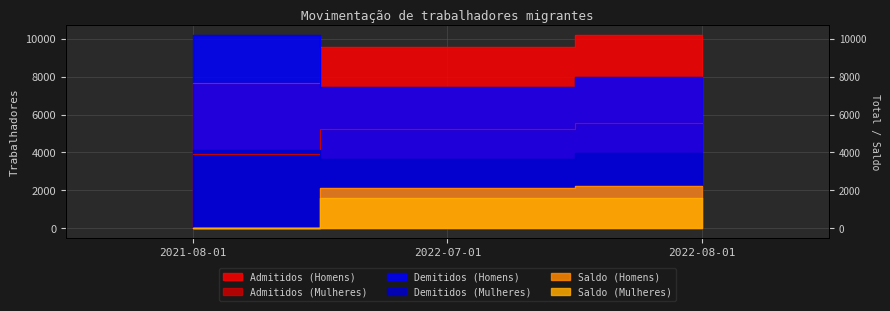

At which category is the sum across all series the highest?

2022-08-01